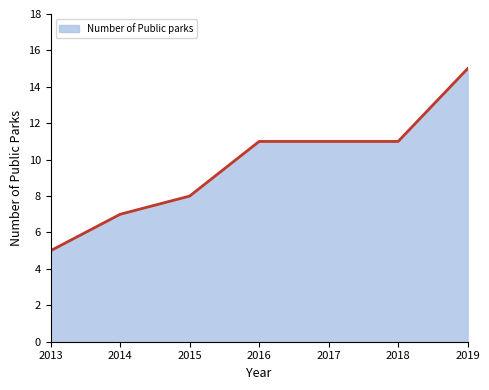

Read the value at 2017, to the nearest 5.

10